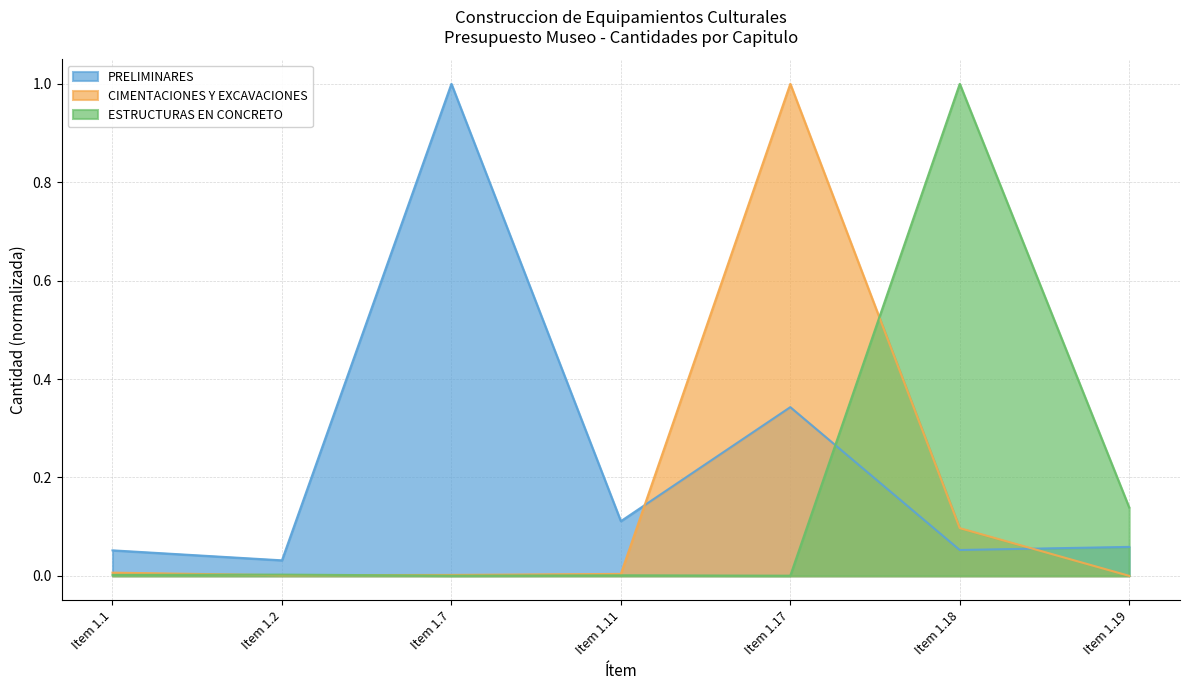

The value of CIMENTACIONES Y EXCAVACIONES at Item 1.1 is 0.0. True or false?

True